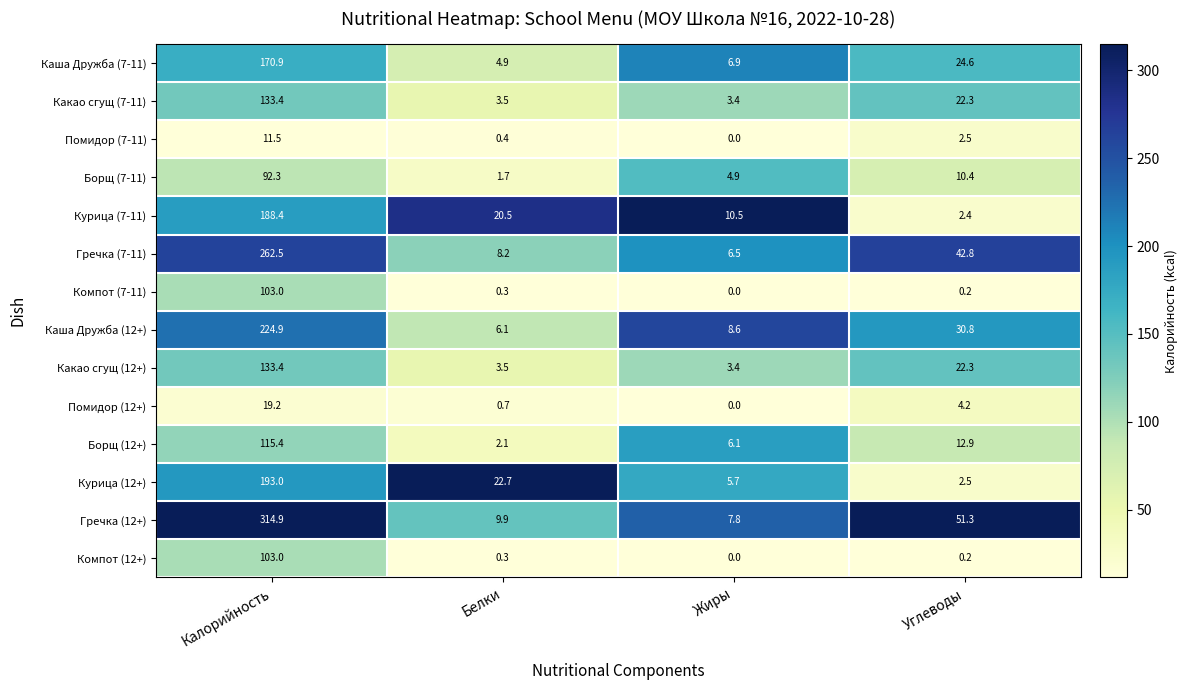

What is the difference between the maximum and minimum values in the Помидор (7-11) series?

11.5